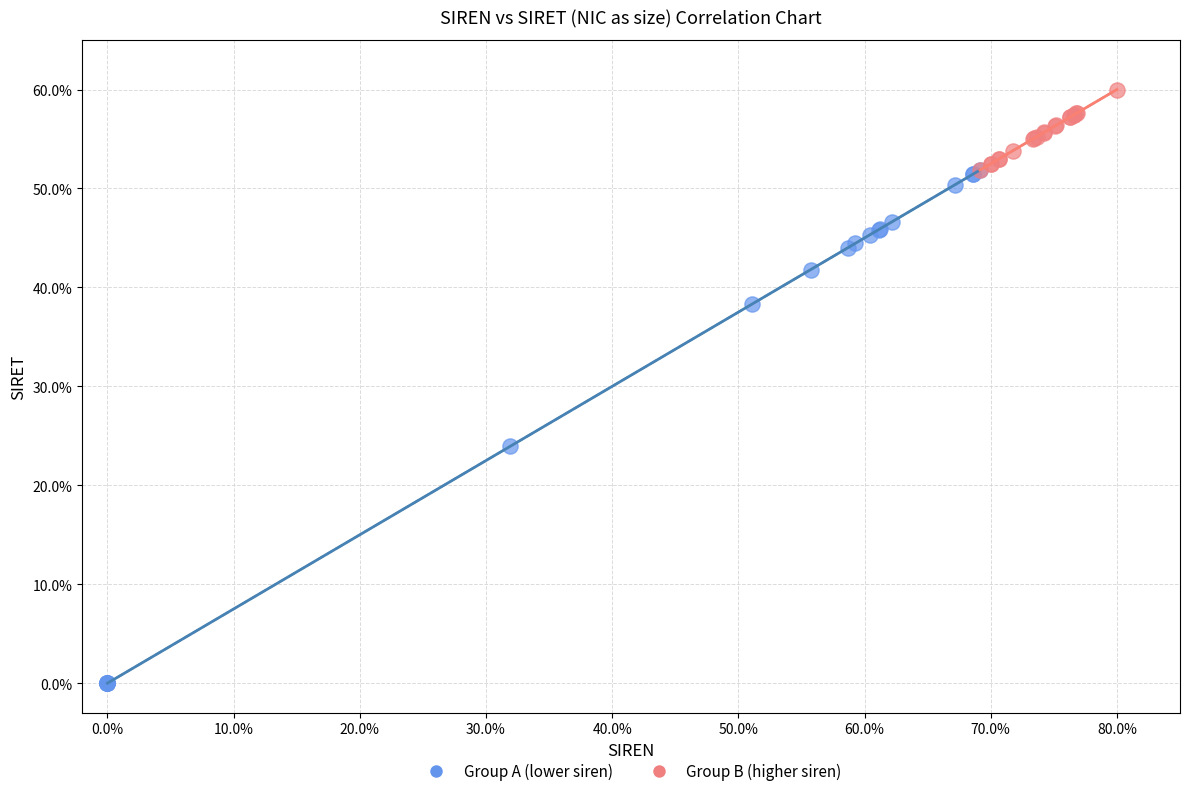

Which series contains the highest Y value?

Group B (higher siren)